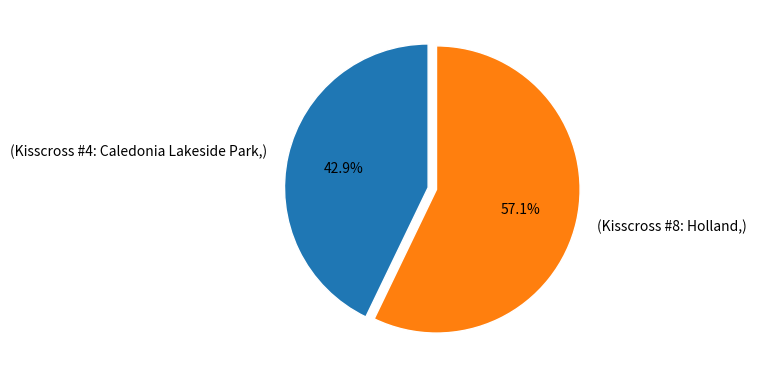

Is there a majority slice in this chart?

Yes